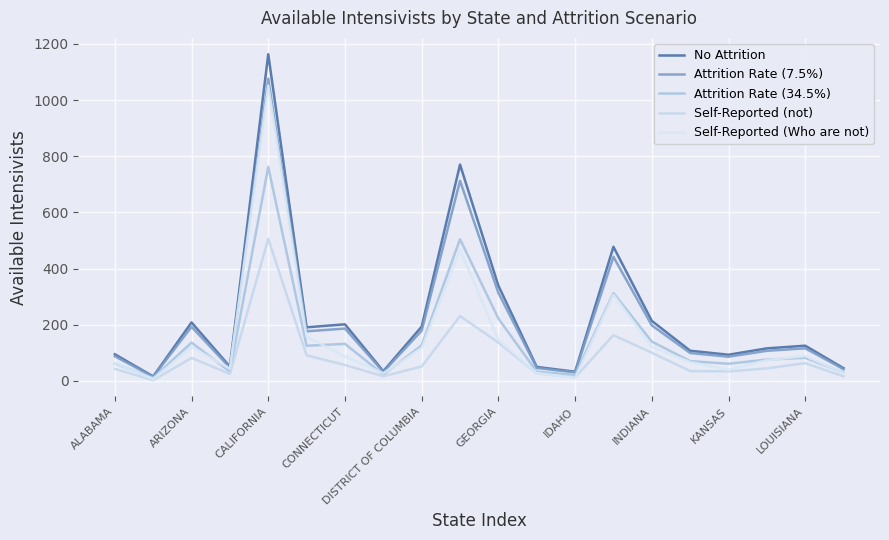

Reading left to right, extract all data points from this chart.

No Attrition: 94.8	15.9	208.1	50.8	1163.2	190.8	201.4	34.6	193.3	770.1	339.1	49.8	32.6	477.4	213.7	107.4	93.1	115.8	125.3	45.2
Attrition Rate (7.5%): 87.7	14.7	192.5	46.9	1076.0	176.5	186.3	32.0	178.8	712.3	313.6	46.1	30.2	441.6	197.7	99.3	86.1	107.1	115.9	41.8
Attrition Rate (34.5%): 62.1	10.4	136.3	33.2	761.9	125.0	131.9	22.6	126.6	504.4	222.1	32.6	21.4	312.7	140.0	70.3	61.0	75.9	82.1	29.6
Self-Reported (not): 42.6	2.5	81.7	25.1	505.9	90.9	56.6	16.5	51.1	230.9	136.6	26.8	12.5	162.9	100.3	35.0	33.9	44.5	63.3	16.0
Self-Reported (Who are not): 63.8	6.9	120.8	43.5	1051.4	157.7	86.8	27.3	117.3	466.8	146.0	28.2	10.0	307.1	120.9	67.2	39.5	74.0	88.3	27.8